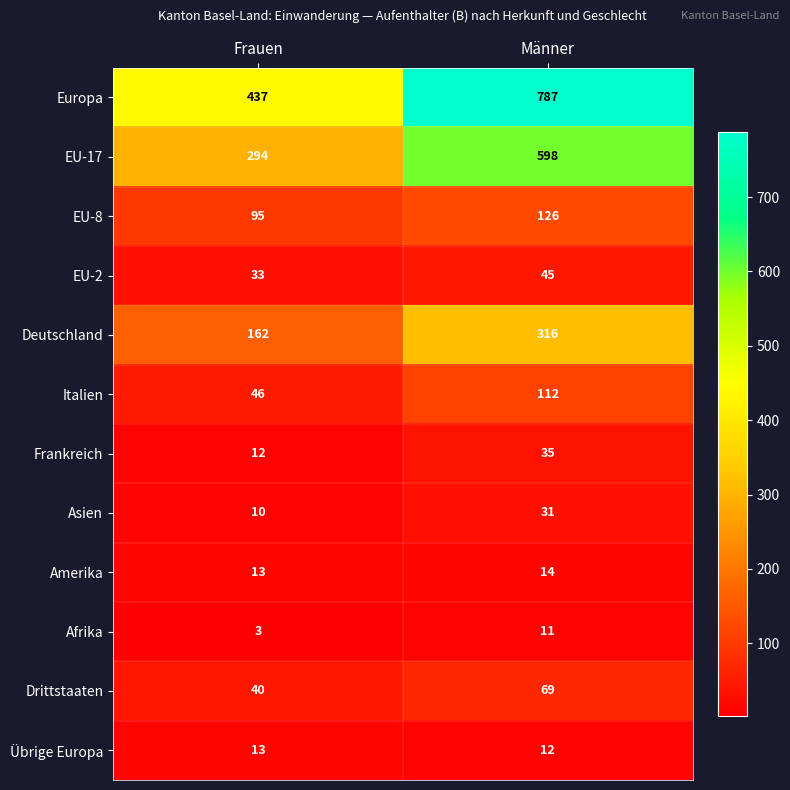

Where is Amerika nearest to the value 13?

Frauen